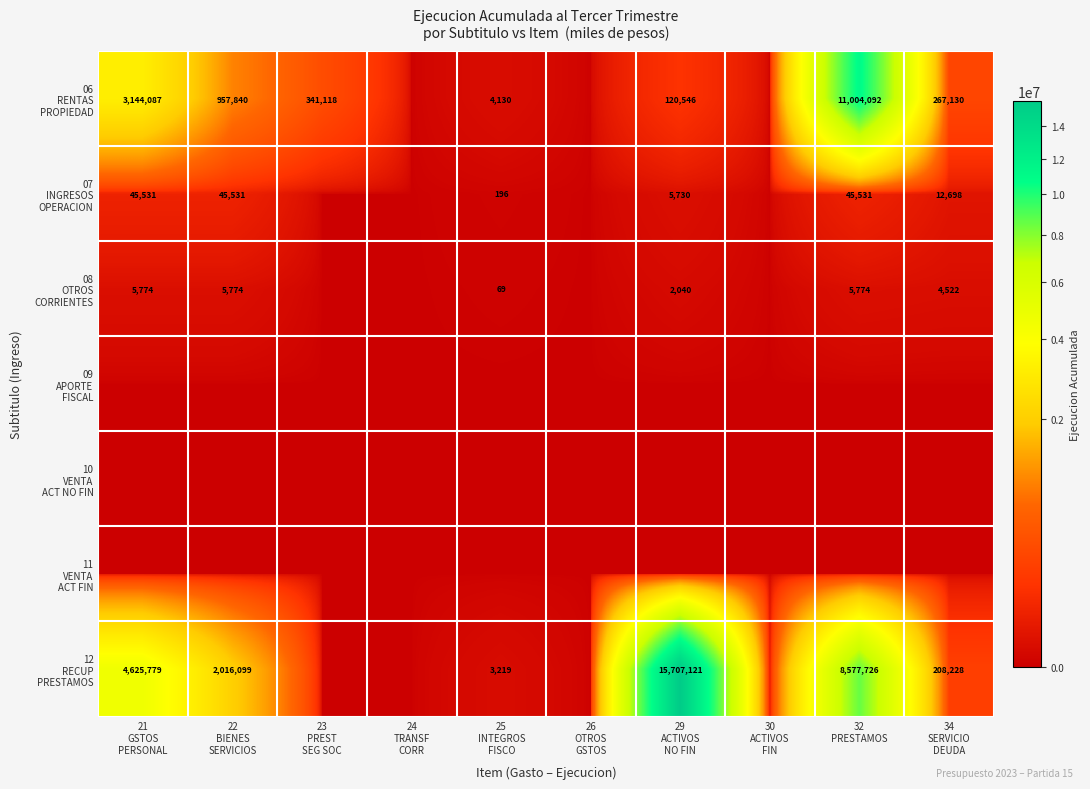

Is the value of 08 OTROS CORRIENTES at 23 PREST SEG SOC greater than the value of 10 VENTA ACT NO FIN at 23 PREST SEG SOC?

No